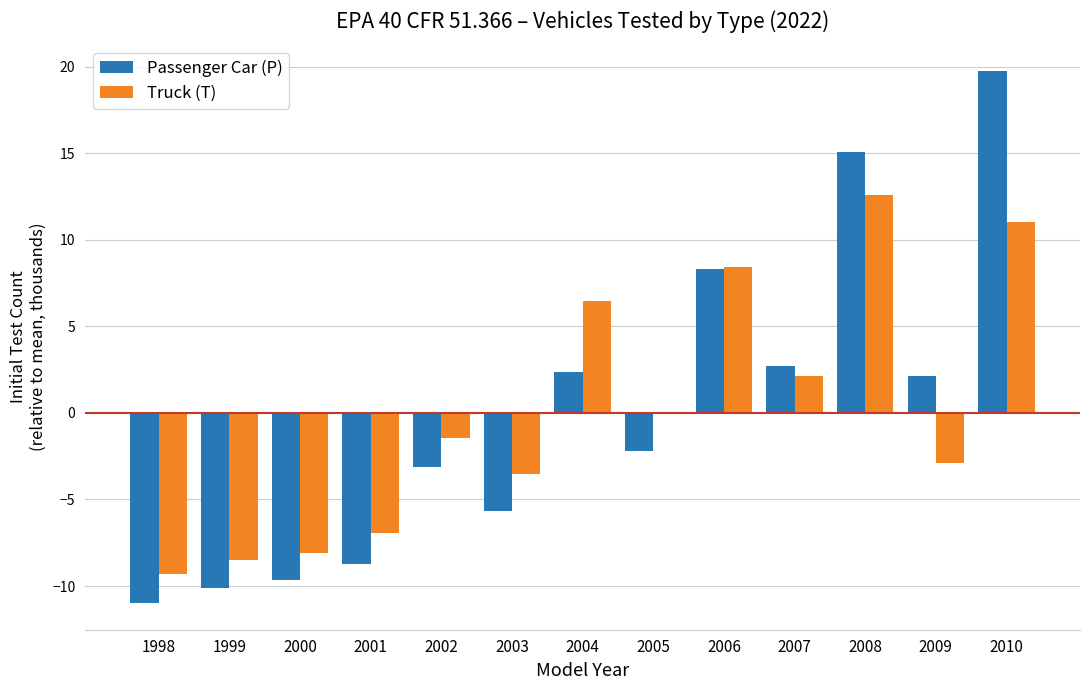

What is the total value across all series at 2004?

8.9